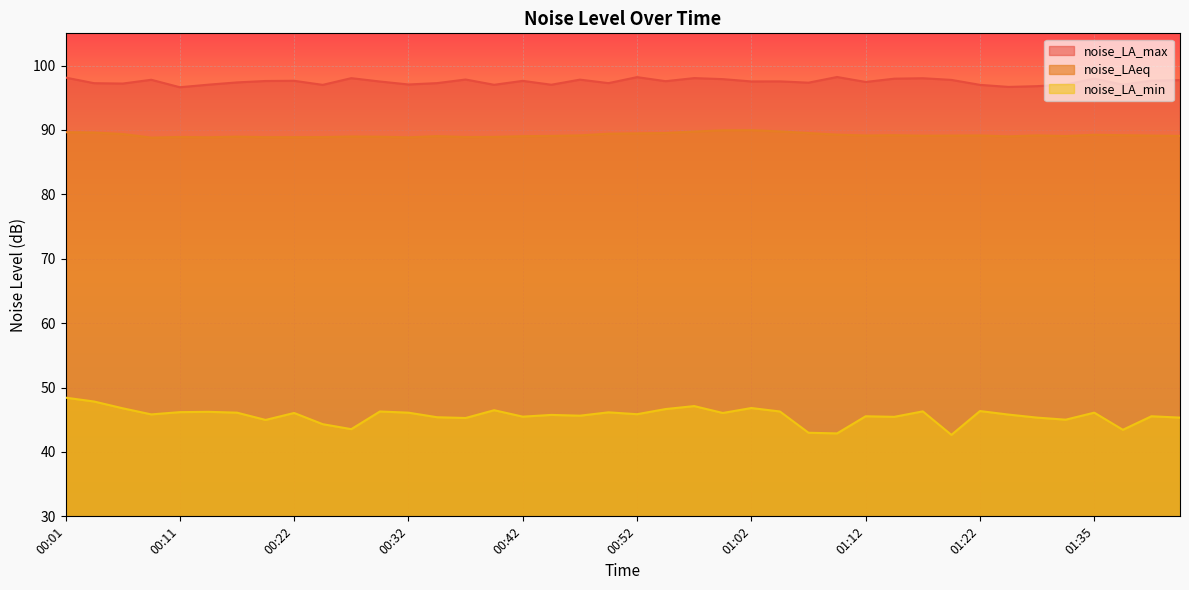

Where does the noise_LA_max series first go above 97?

00:01